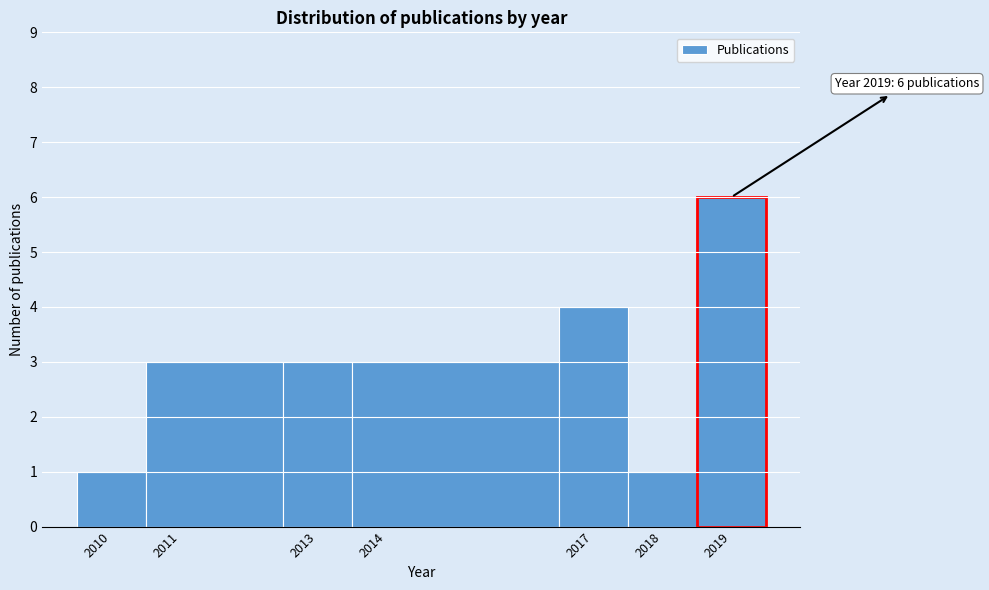

Over which range of the x-axis is the bar tallest?

2018.5 to 2019.5